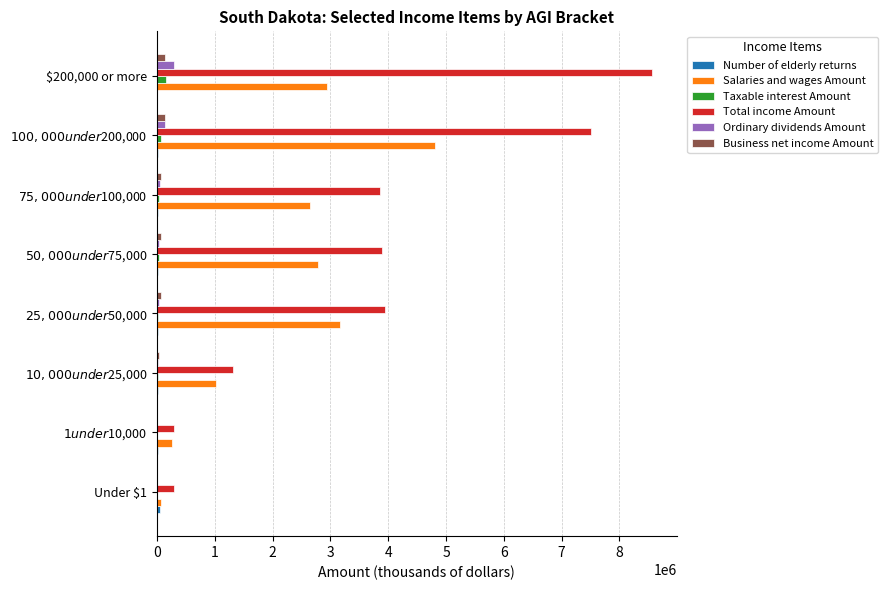

What is the sum of all Total income Amount values?

29650948